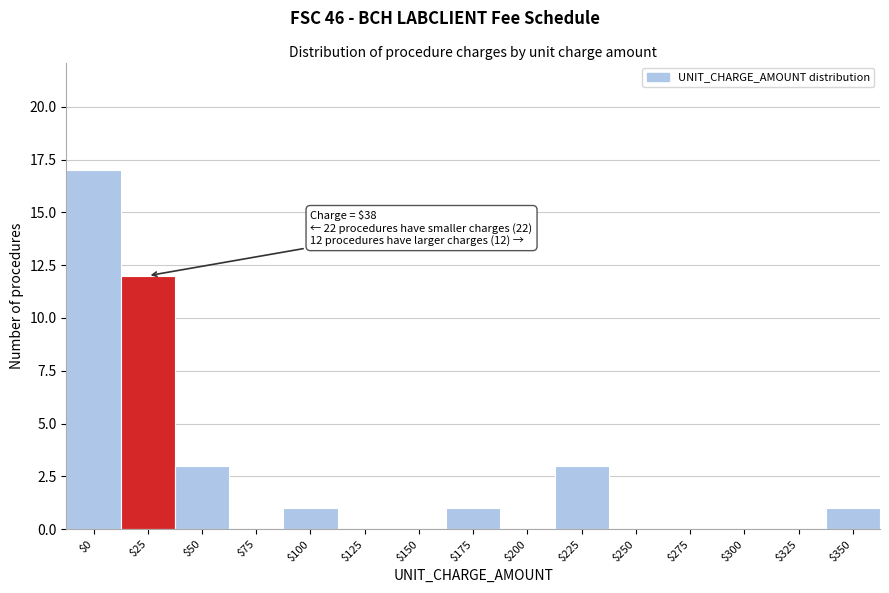

The value at $100 is 1. True or false?

True